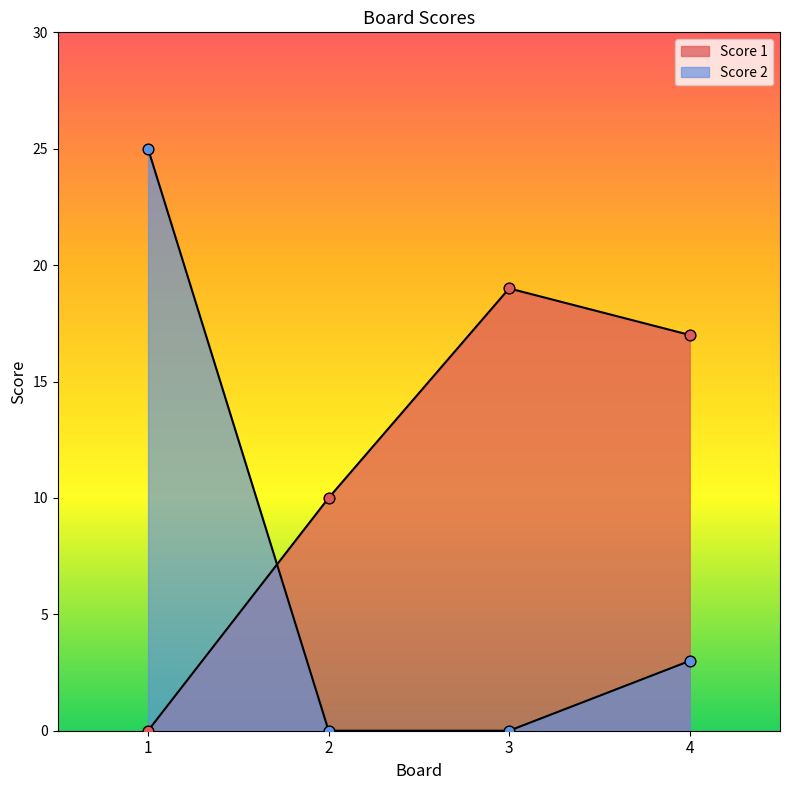

What is the total value across all series at 1?

25